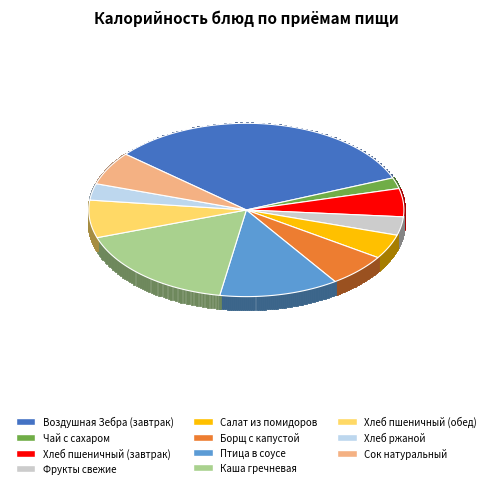

The Борщ с капустой slice represents 1% of the pie. True or false?

False